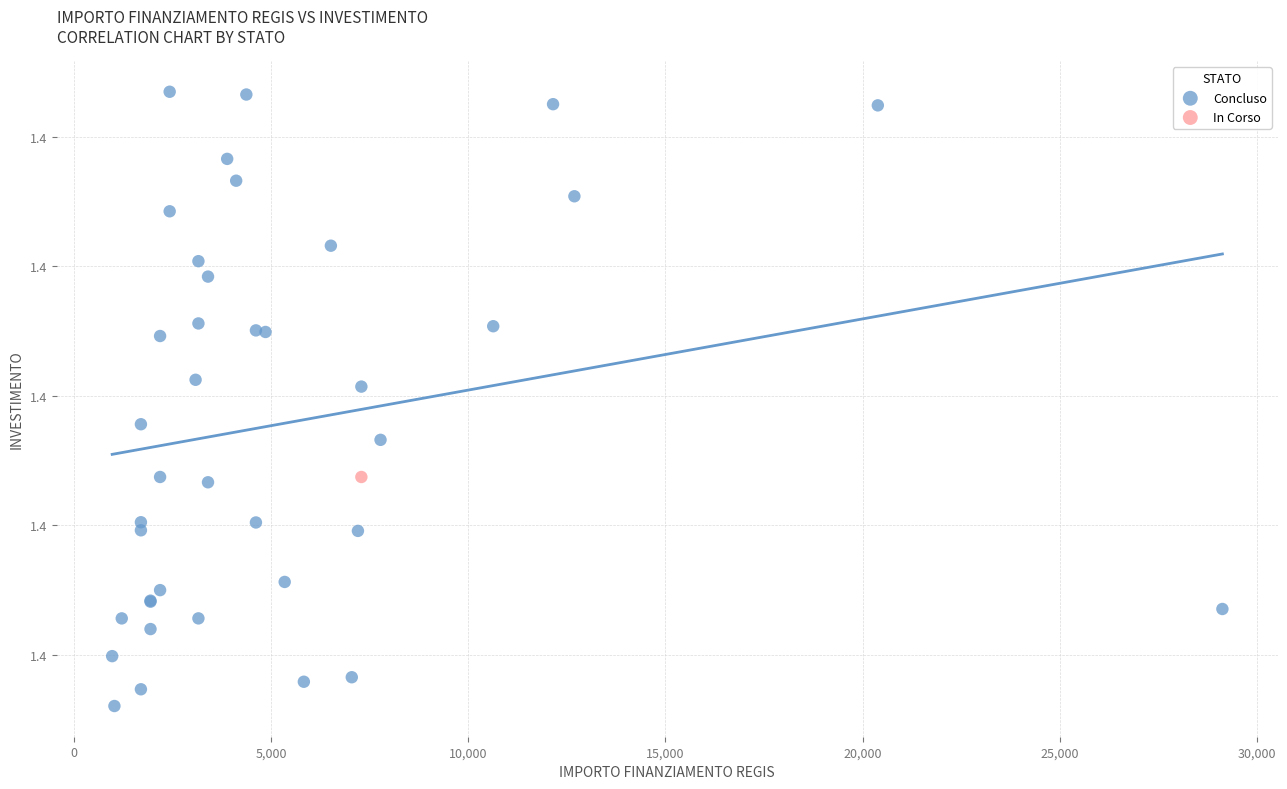

What are all the series names shown in the legend?

Concluso, In Corso